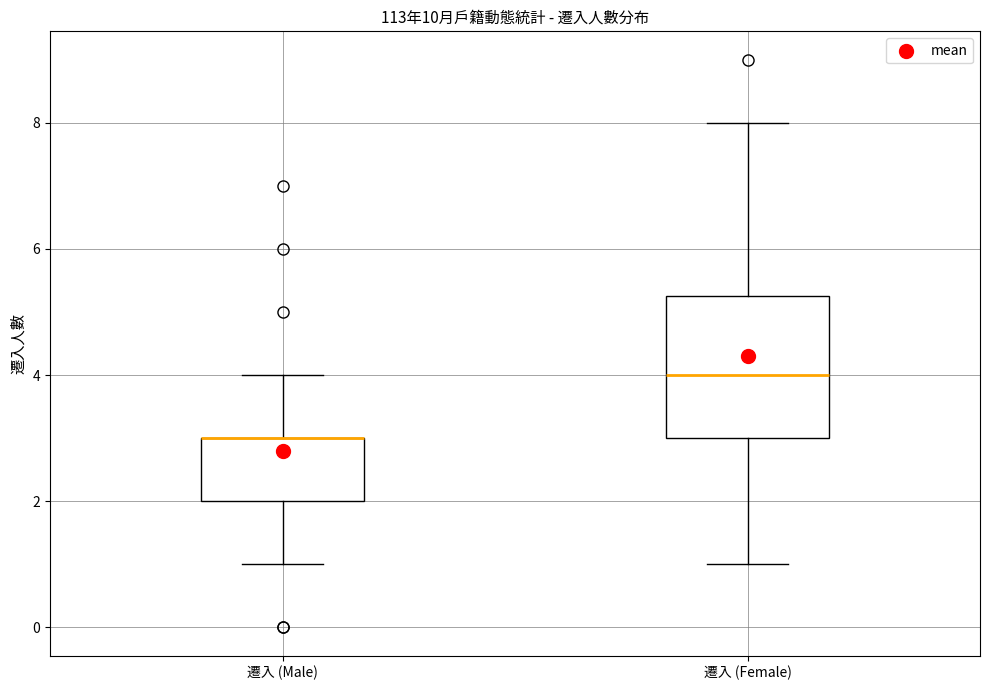

Reading left to right, transcribe this box plot: for each box, give where its median line is, the range the box spans, and where its two whiskers end, as read against the y-axis. The values are not printed on the chart, so give them approximately, as read against the axis.

遷入 (Male): median 3.0 (drawn on the box's upper edge), box 2.0 to 3.0, whiskers 1.0 to 4.0
遷入 (Female): median 4.0, box 3.0 to 5.2, whiskers 1.0 to 8.0